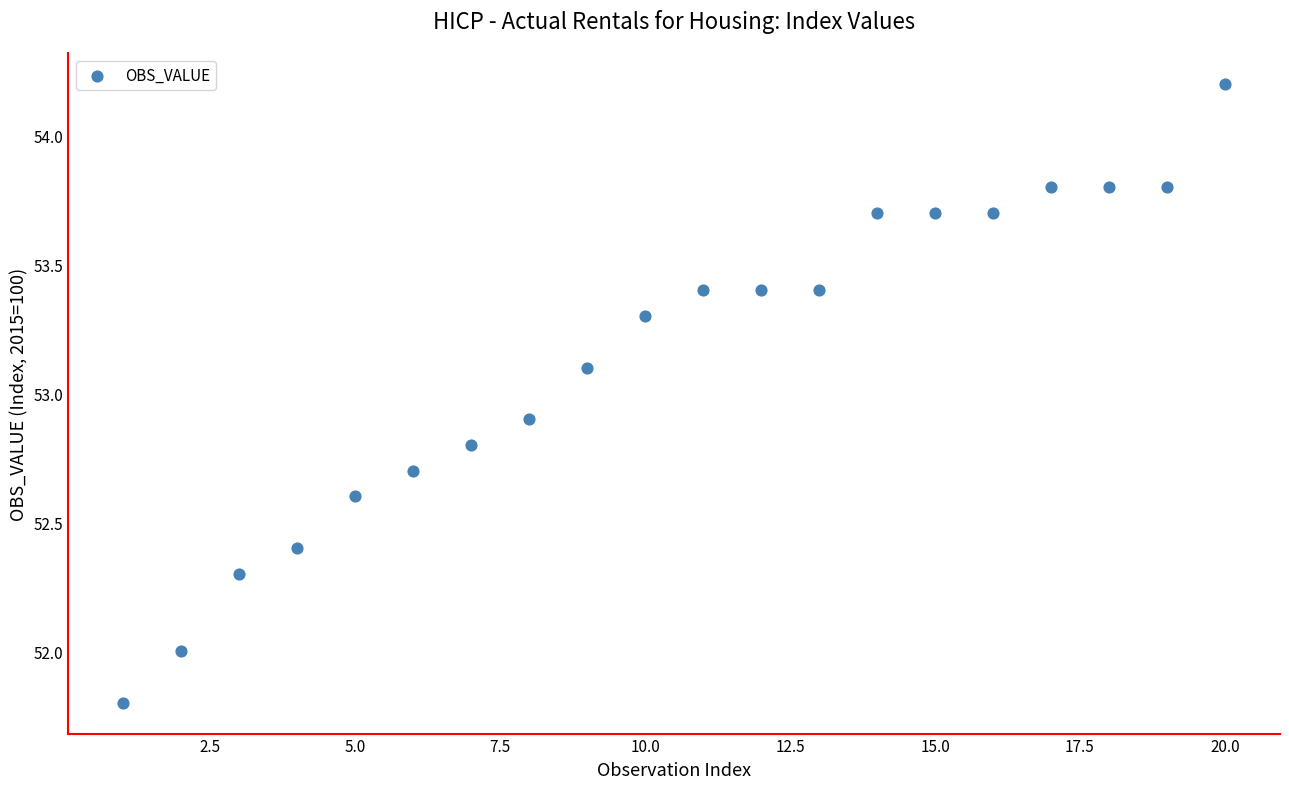

What is the range of X values (max minus min)?

19.0